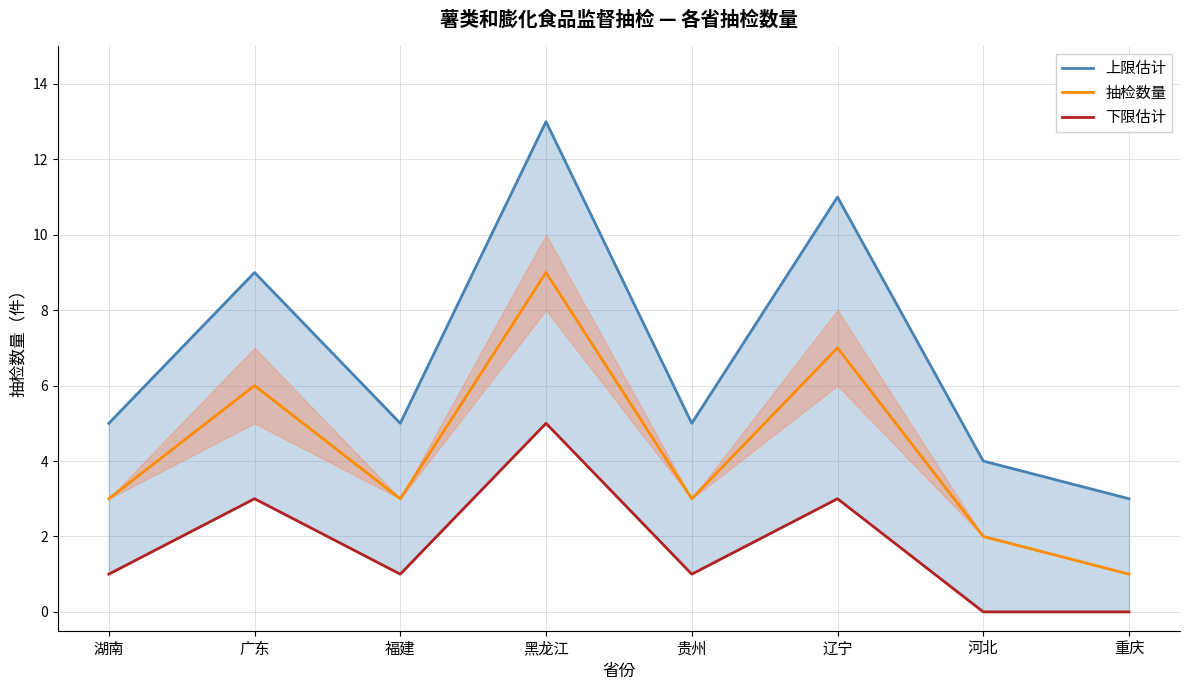

Is the value of 上限估计 at 重庆 greater than the value of 抽检数量 at 河北?

Yes